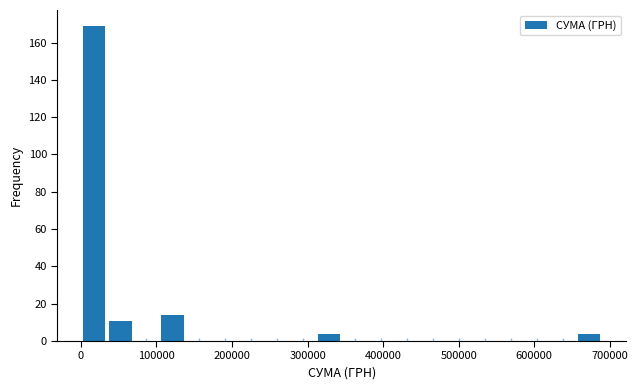

Around what value on the x-axis is the tallest bar? Give the approximate position of its centre, as read against the axis.

20000